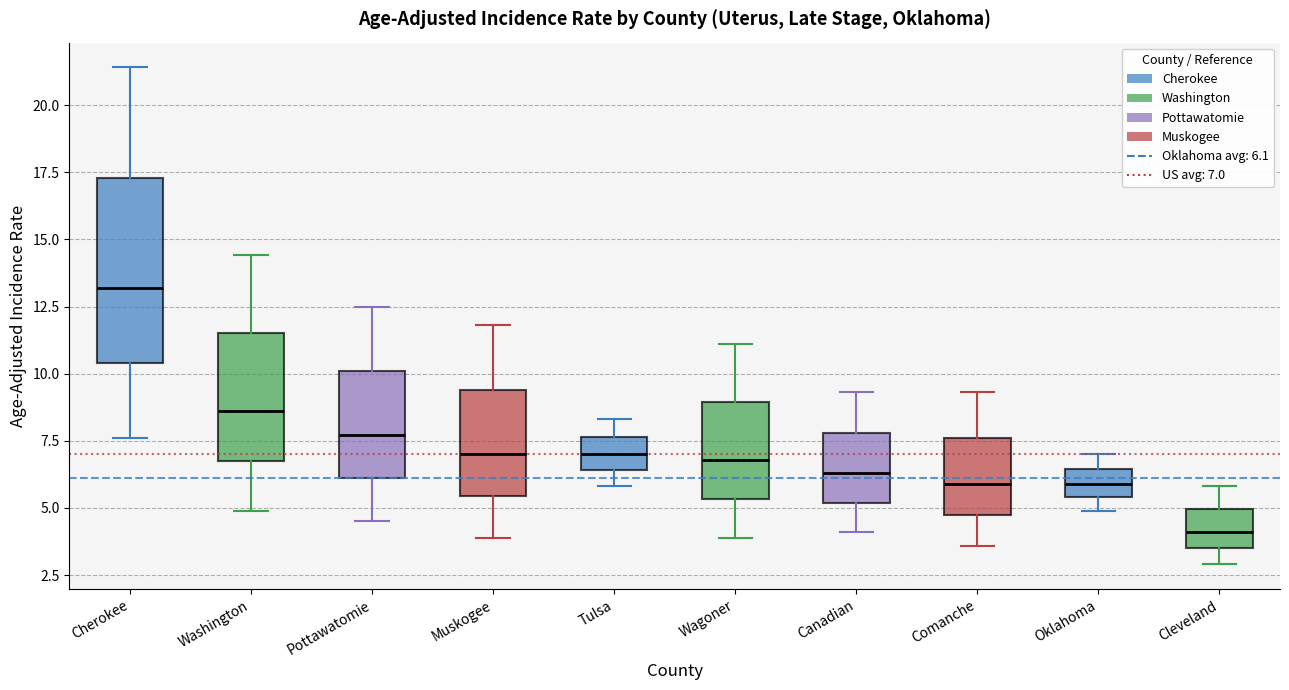

Where does the lower whisker of the box for Tulsa end on the y-axis? The values are not printed on the chart, so give them approximately, as read against the axis.

6.0